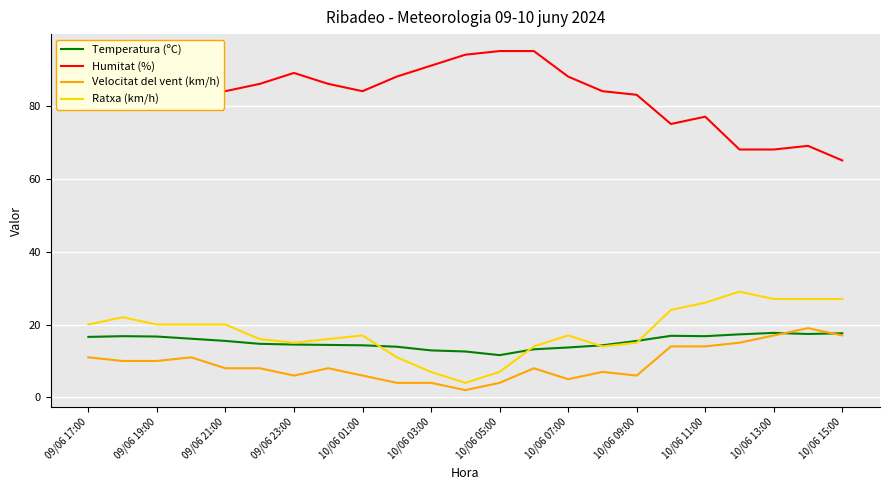

Which series has the largest total across all categories?

Humitat (%)